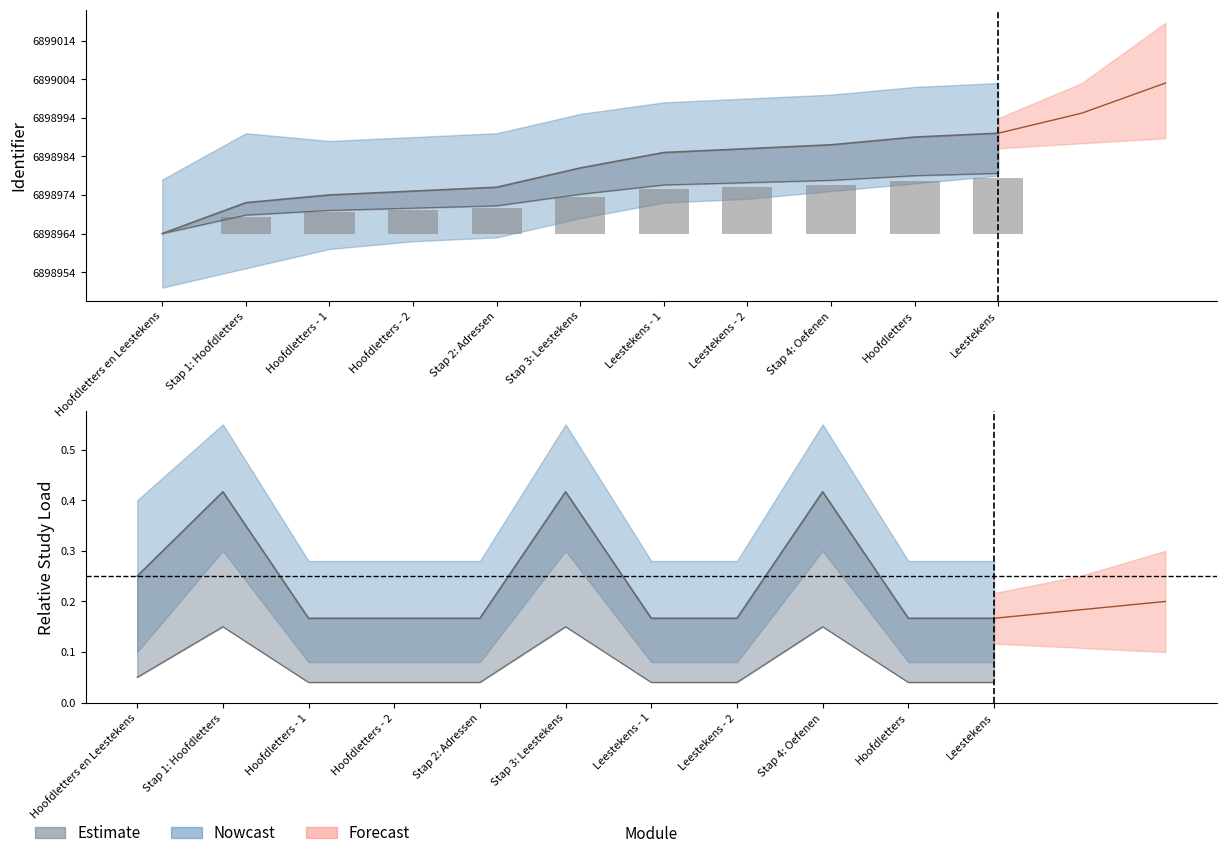

Which series has the largest total across all categories?

Identifier